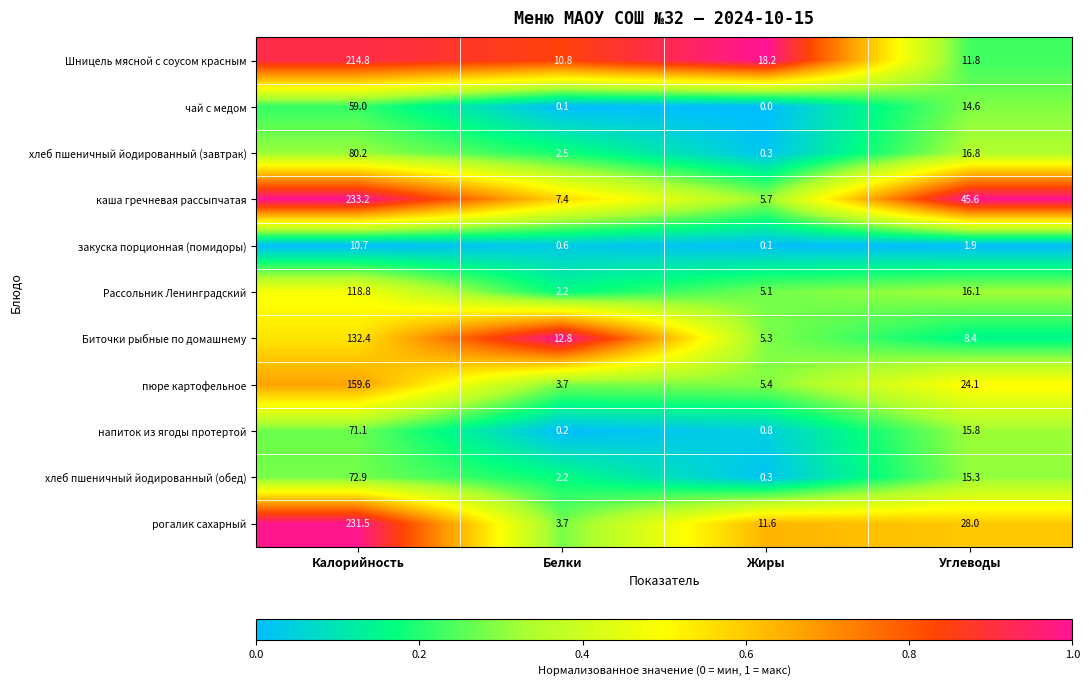

Is it true that чай с медом equals 14.6 at Углеводы?

True